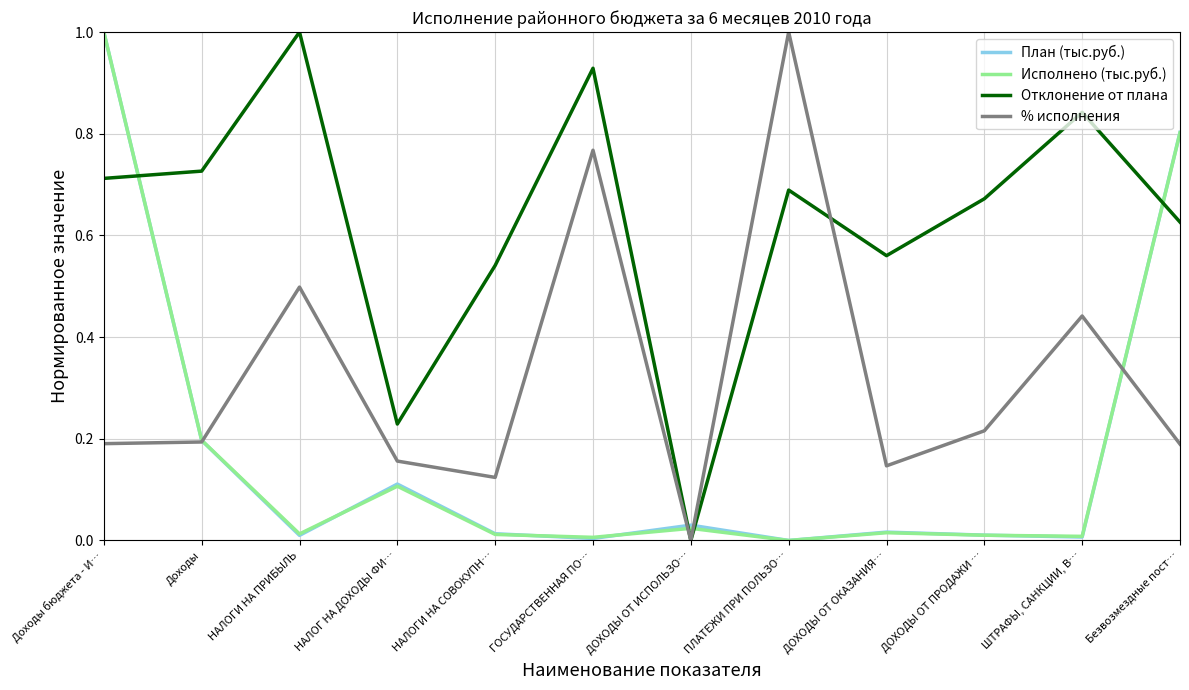

Which series changed the most between НАЛОГИ НА ПРИБЫЛЬ and ГОСУДАРСТВЕННАЯ ПО…?

% исполнения